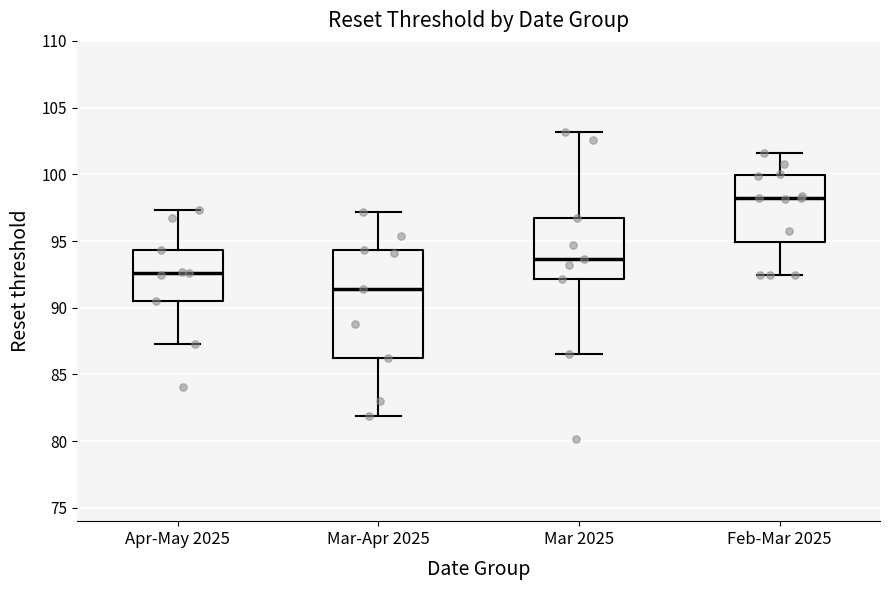

Reading left to right, transcribe this box plot: for each box, give where its median line is, the range the box spans, and where its two whiskers end, as read against the y-axis. The values are not printed on the chart, so give them approximately, as read against the axis.

Apr-May 2025: median 92.5, box 90.5 to 94.5, whiskers 87.5 to 97.5
Mar-Apr 2025: median 91.5, box 86.5 to 94.5, whiskers 82.0 to 97.0
Mar 2025: median 93.5, box 92.0 to 96.5, whiskers 86.5 to 103.0
Feb-Mar 2025: median 98.0, box 95.0 to 100.0, whiskers 92.5 to 101.5